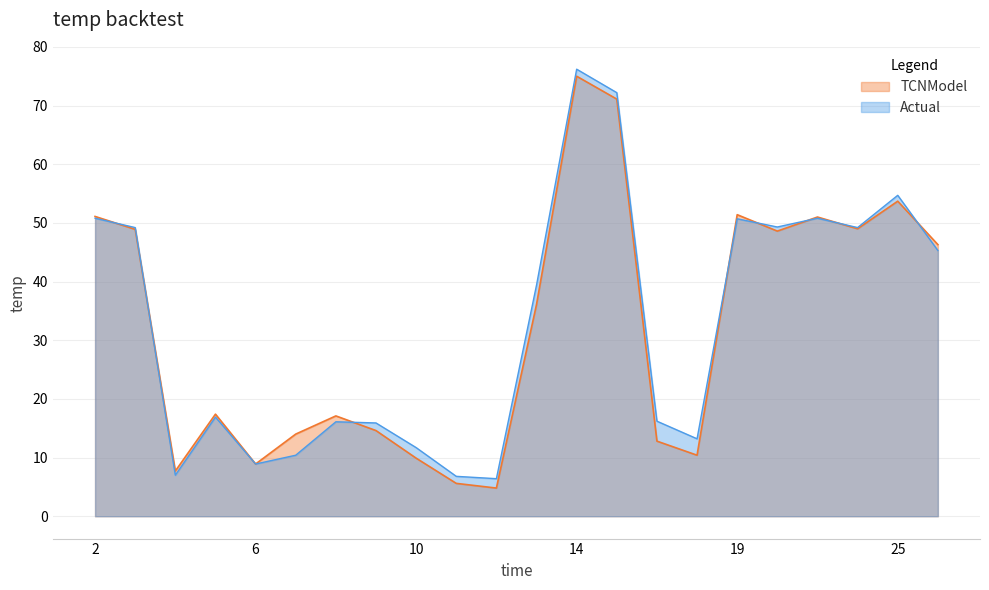

The totcest series shows 53.7 at 25. True or false?

True